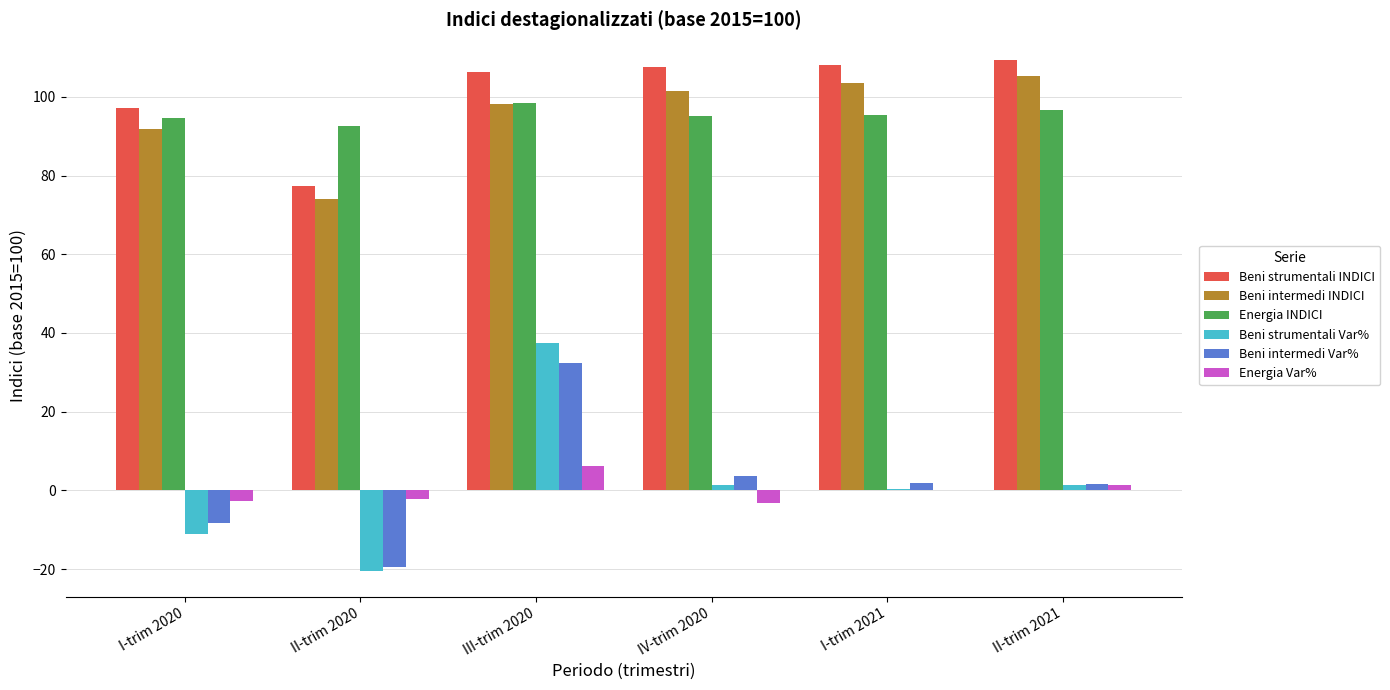

True or false: Energia INDICI has a value of 44.7 at I-trim 2020.

False